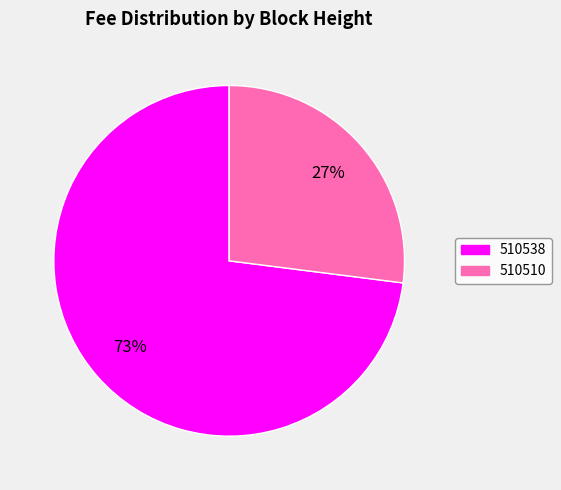

How many slices are in this pie chart?

2